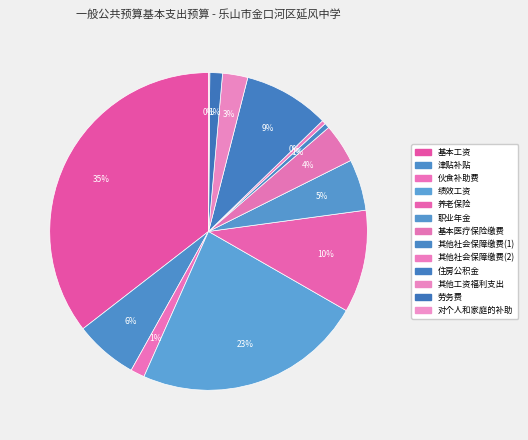

Which slice is the largest?

基本工资